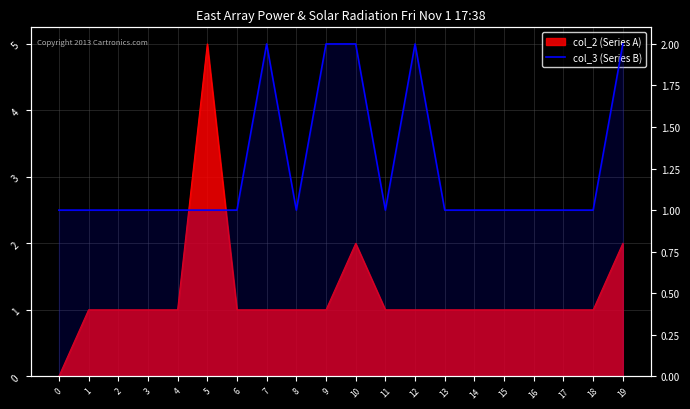

Count the number of categories in the chart.

20